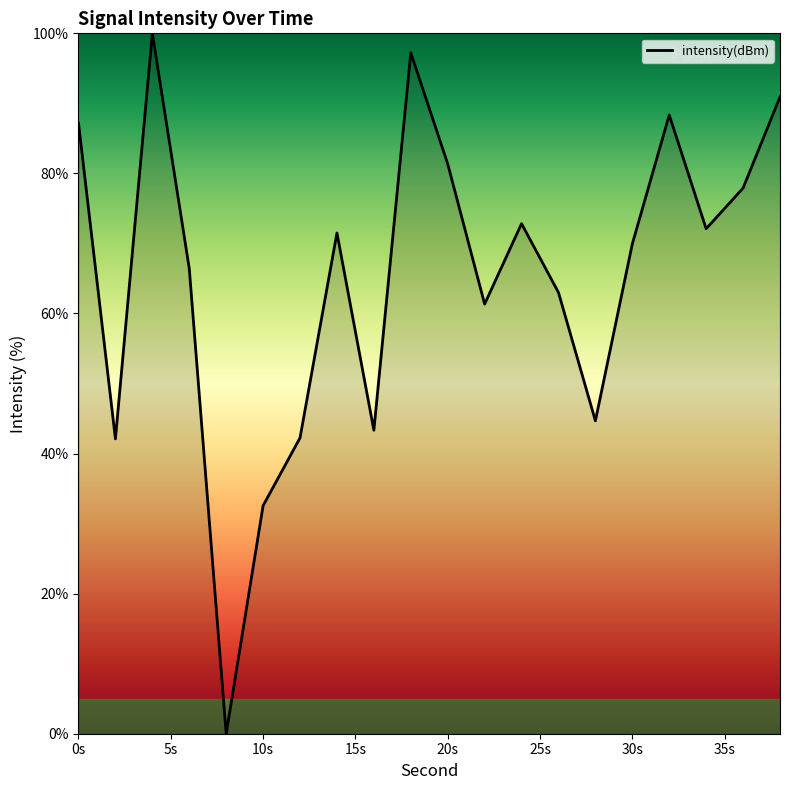

What is the difference between the maximum and minimum values?

100.0